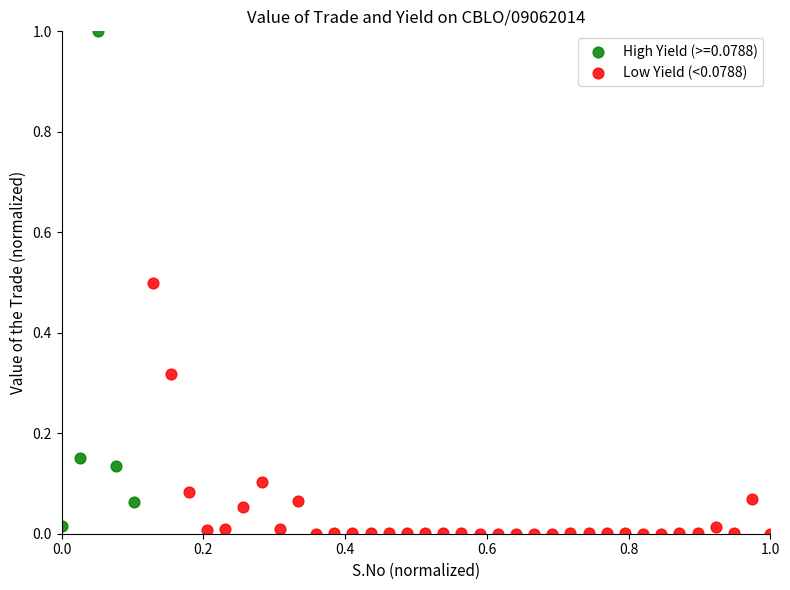

Which series has the widest spread of Y values?

High Yield (>=0.0788)